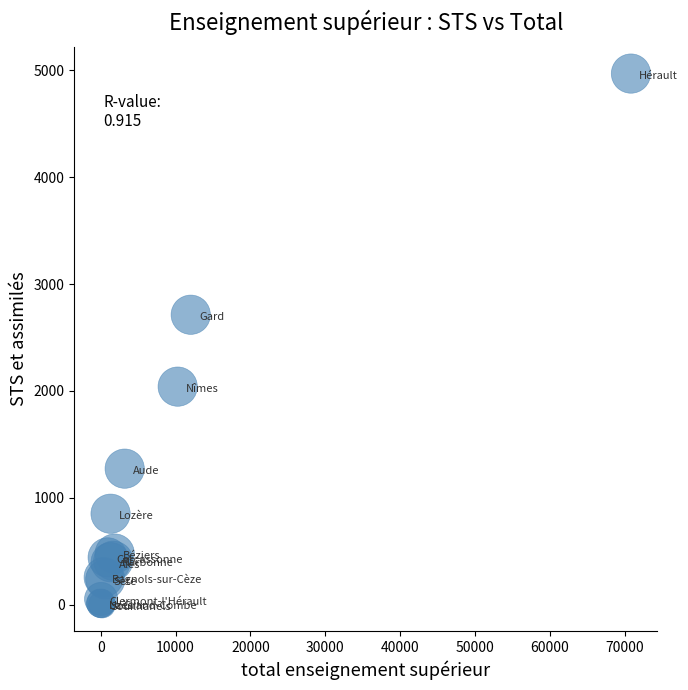

What Y value in the scatter plot is closest to 2485?

2713